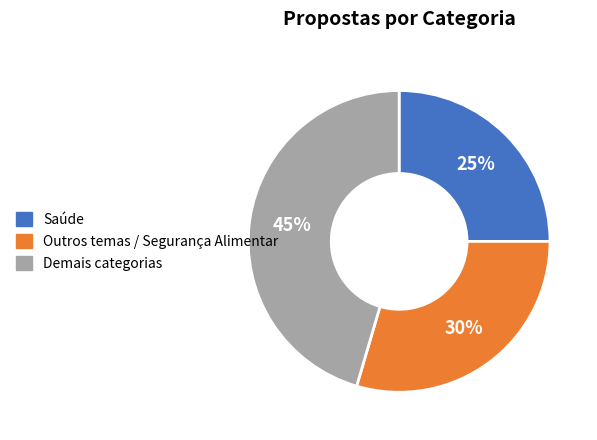

How many segments does this pie chart have?

3